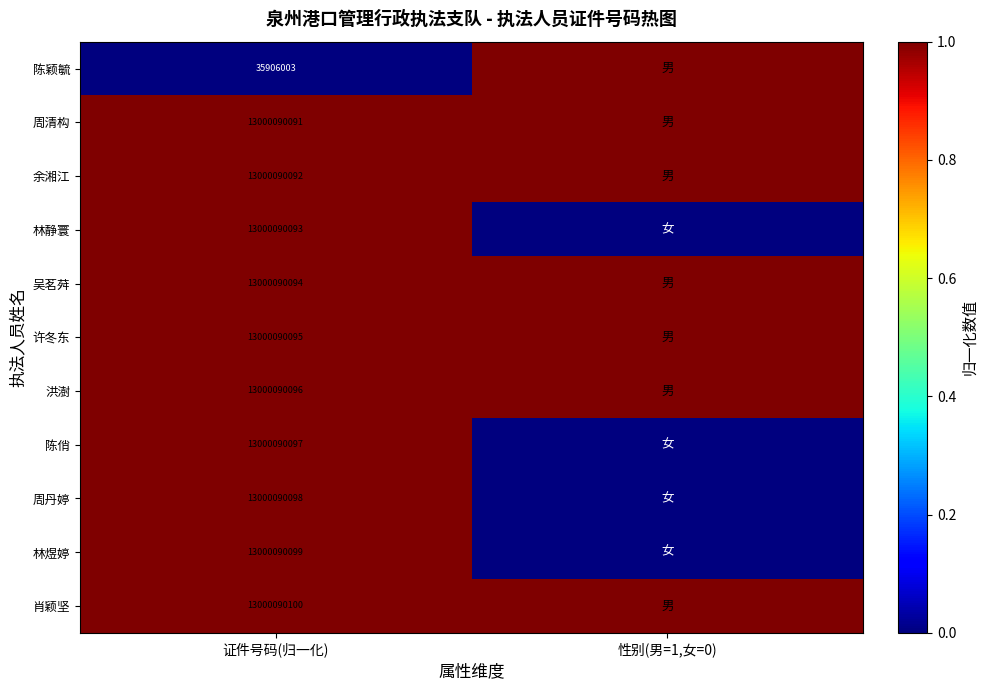

Is it true that 周清构 equals 1.6 at 证件号码(归一化)?

False